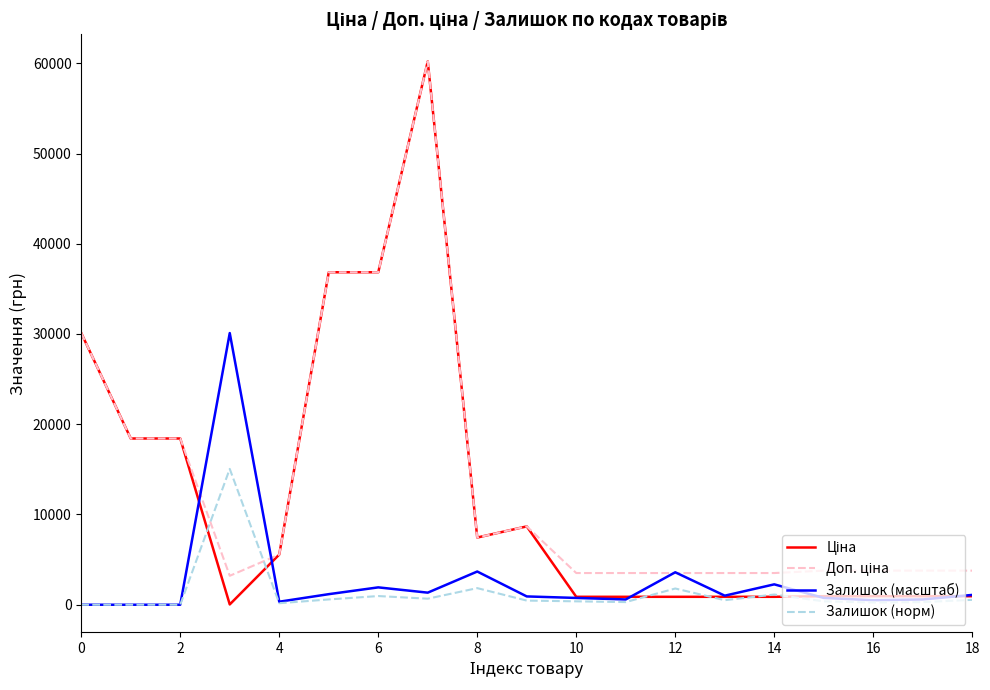

What is the greatest value displayed?

60205.6